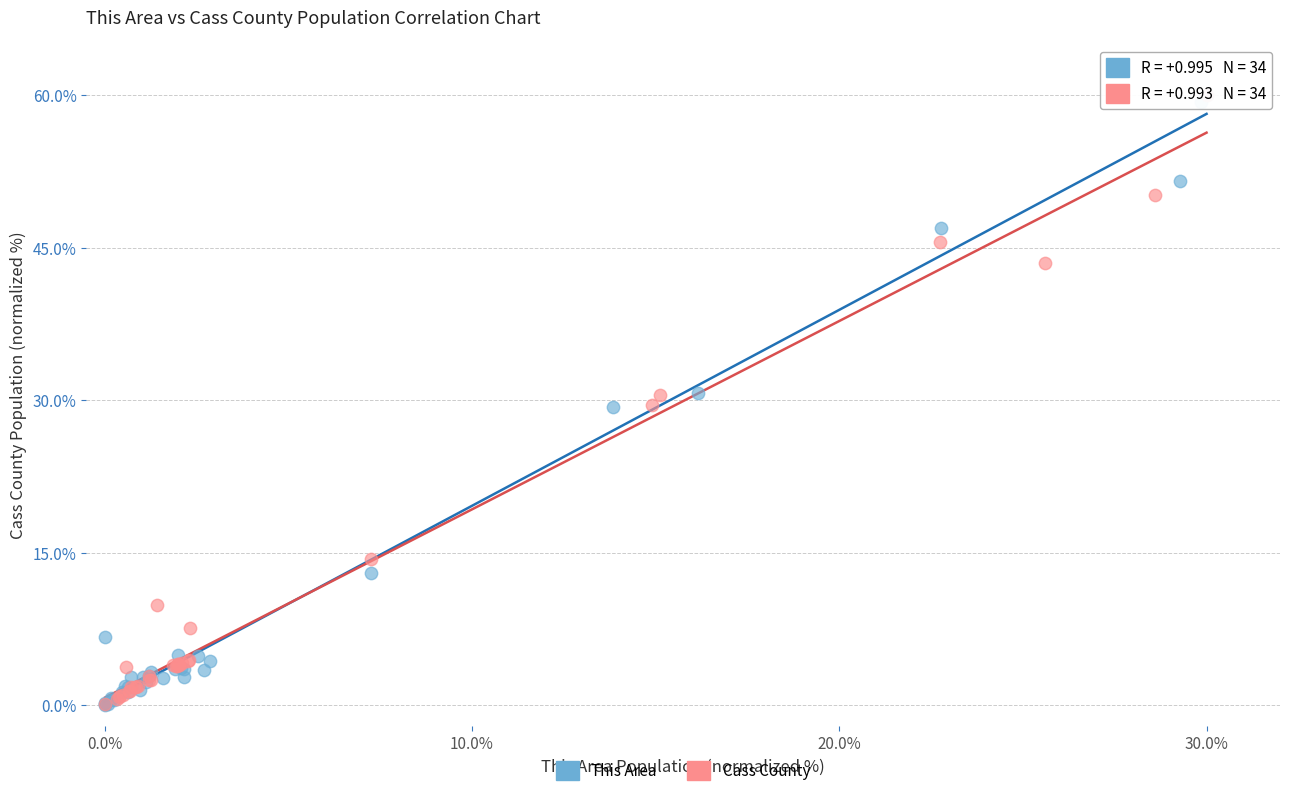

What are all the series names shown in the legend?

This Area, Cass County